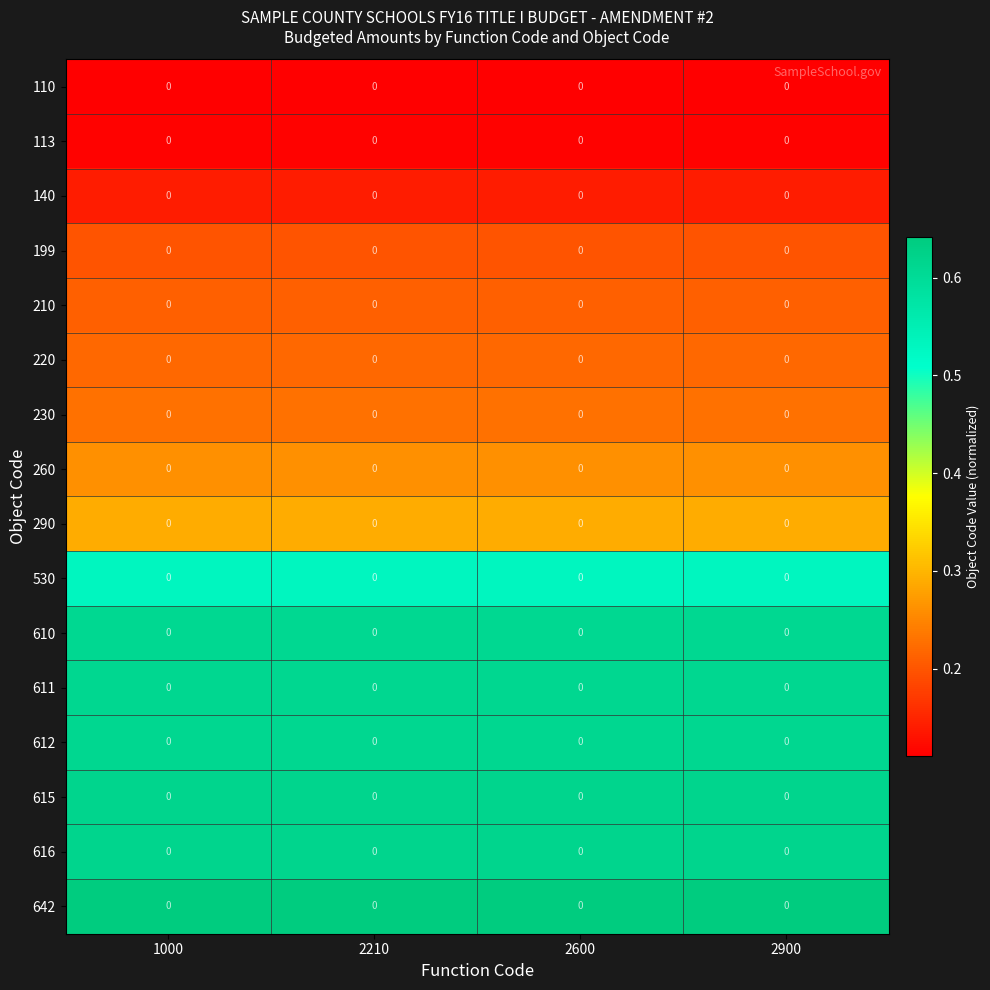

At which category is the sum across all series the highest?

1000